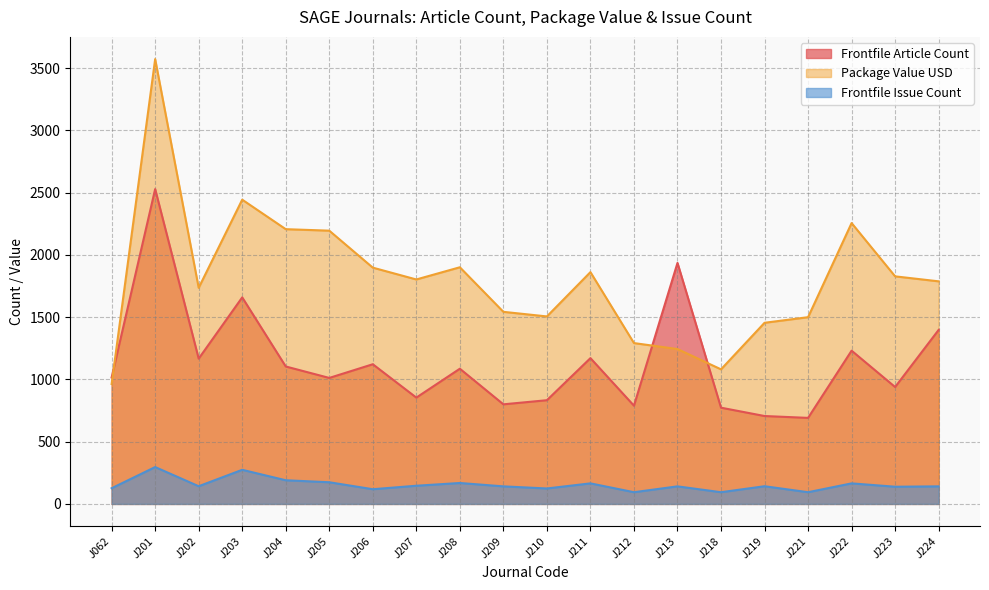

How many distinct data groups are displayed?

3